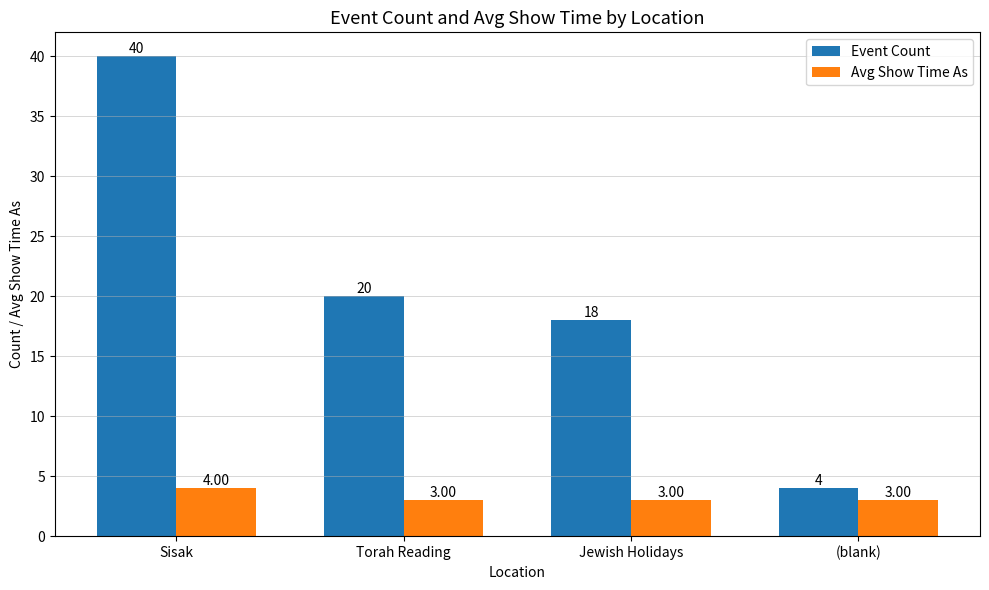

How many bars are there in total?

8